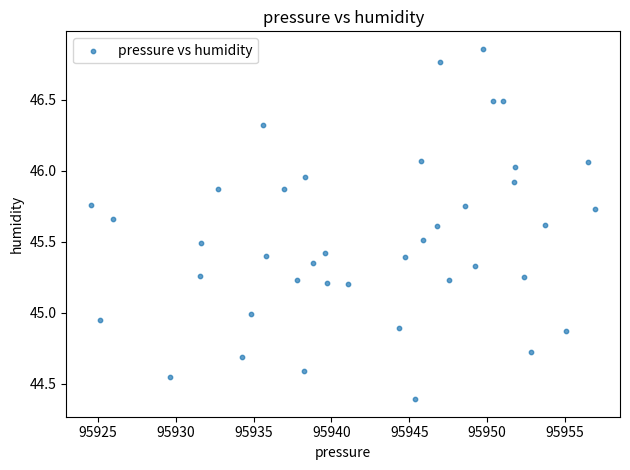

What is the range of Y values (max minus min)?

2.5